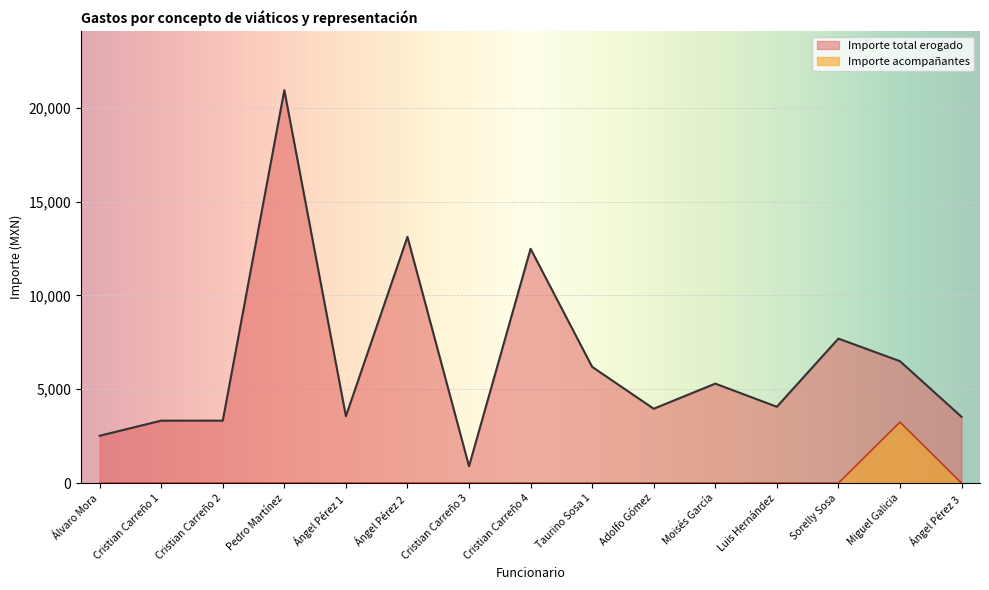

The value at Cristian Carreño 3 is 1221. True or false?

False